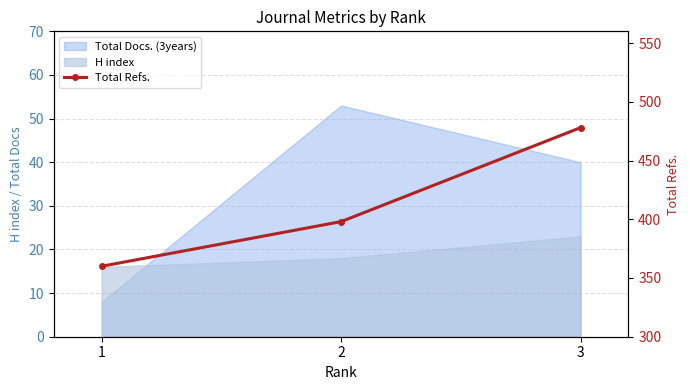

How many values are between 360 and 478?

3